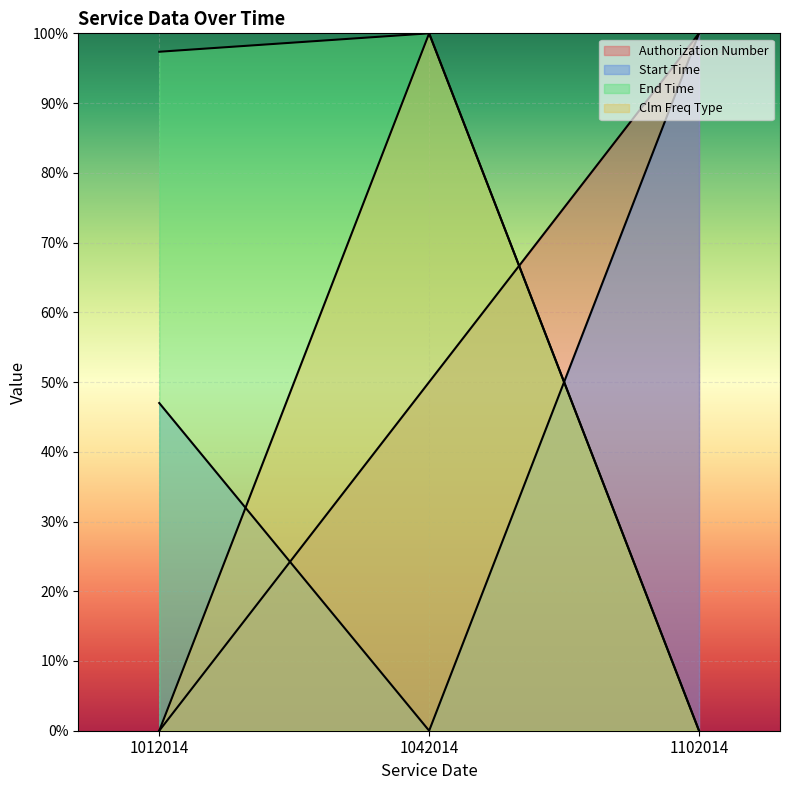

What is the difference between the maximum and minimum values in the Authorization Number series?

100.0